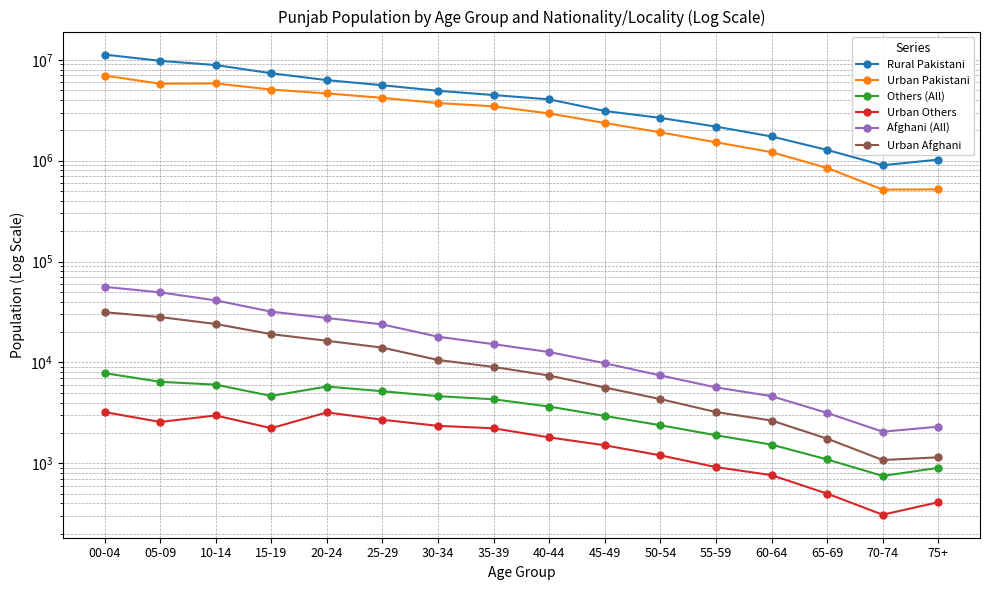

True or false: Rural Pakistani and Afghani (All) cross at least once.

False